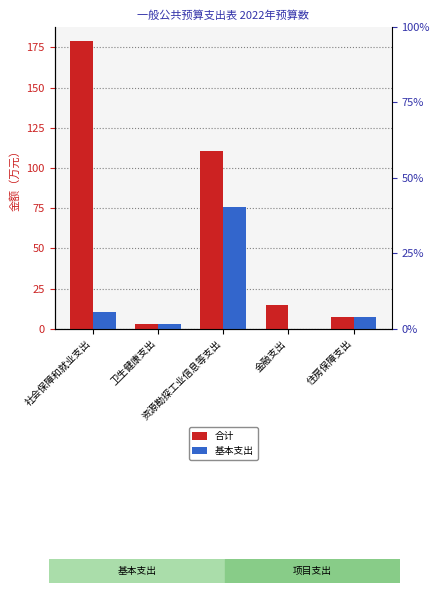

Count the number of categories in the chart.

5